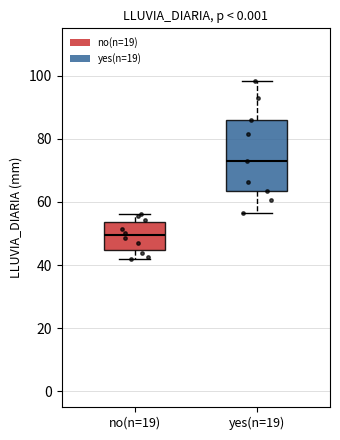

Reading left to right, read every box against the y-axis: the position of its median line, the range the box covers, and the ends of its whiskers. The values are not printed on the chart, so give them approximately, as read against the axis.

no(n=19): median 50, box 44 to 54, whiskers 42 to 56
yes(n=19): median 74, box 64 to 86, whiskers 56 to 98